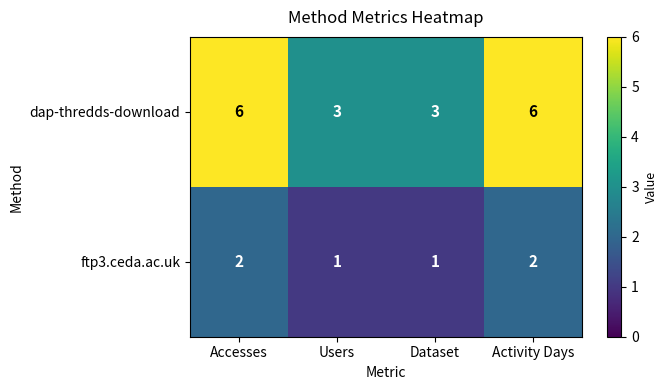

What is the sum of all ftp3.ceda.ac.uk values?

6